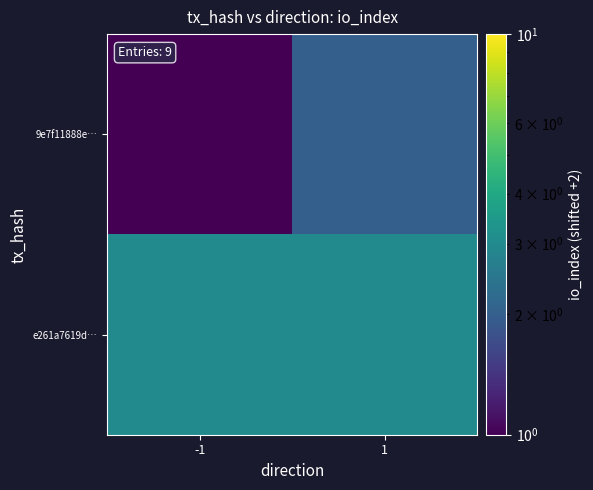

Count the number of data series in this chart.

2